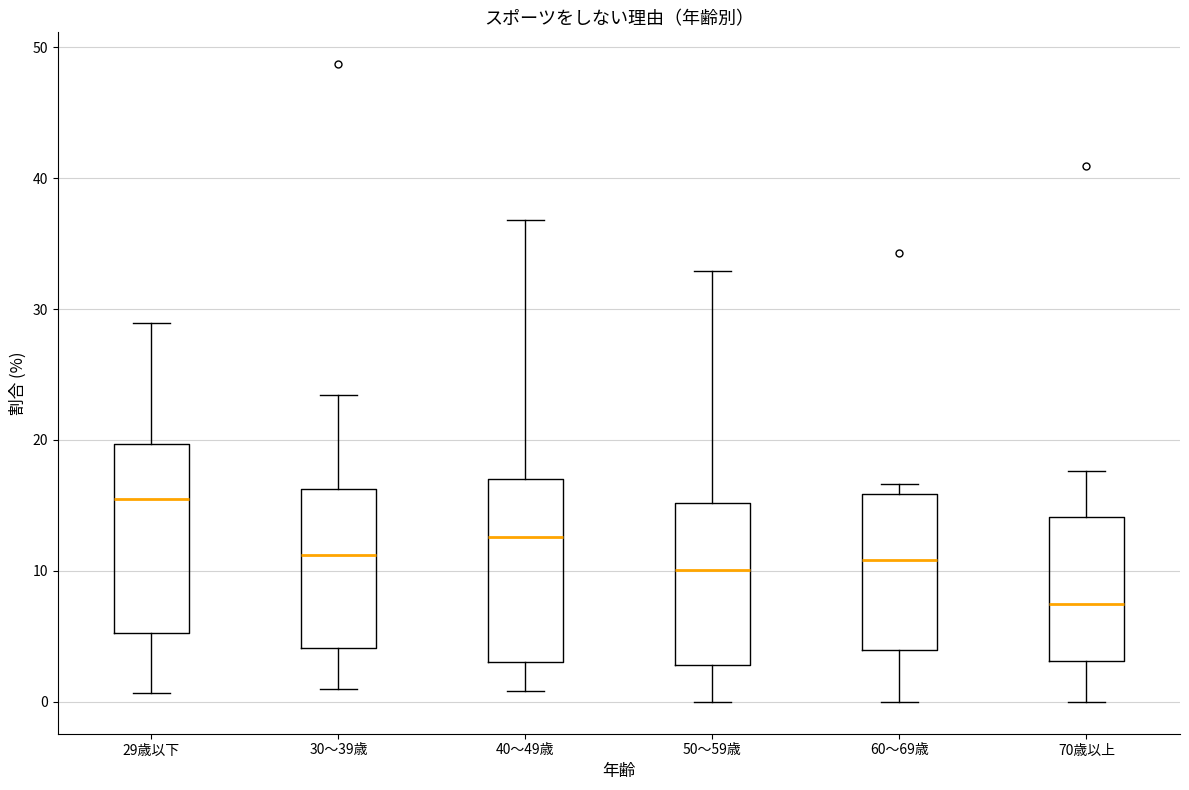

Reading left to right, read every box against the y-axis: the position of its median line, the range the box covers, and the ends of its whiskers. The values are not printed on the chart, so give them approximately, as read against the axis.

29歳以下: median 16, box 5 to 20, whiskers 1 to 29
30～39歳: median 11, box 4 to 16, whiskers 1 to 23
40～49歳: median 13, box 3 to 17, whiskers 1 to 37
50～59歳: median 10, box 3 to 15, whiskers 0 to 33
60～69歳: median 11, box 4 to 16, whiskers 0 to 17
70歳以上: median 8, box 3 to 14, whiskers 0 to 18